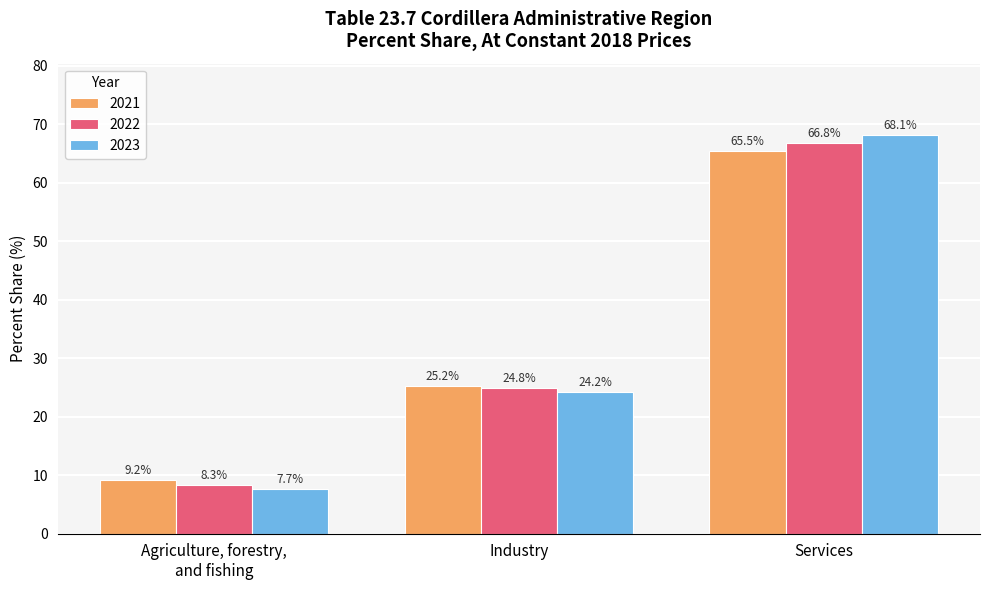

What is the difference between the 2021 values at Services and Agriculture, forestry,
and fishing?

56.3